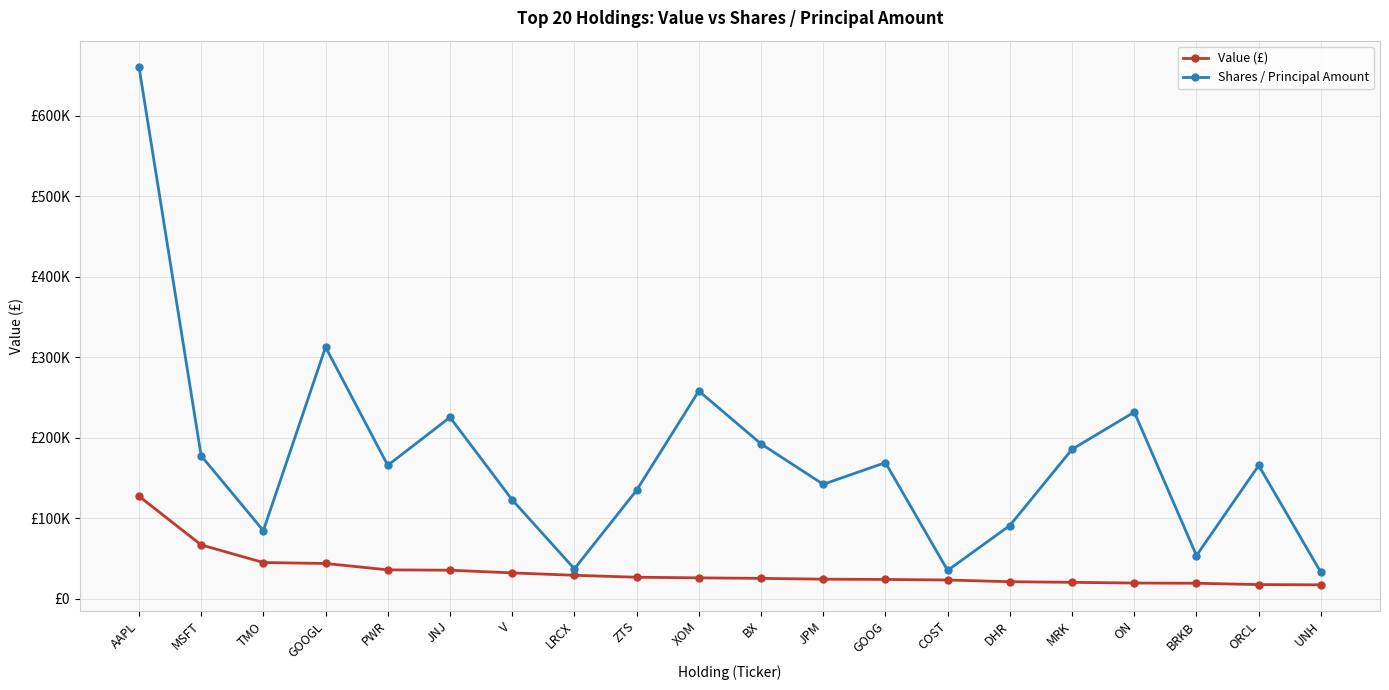

True or false: Shares / Principal Amount and Value (£) intersect in this chart.

False